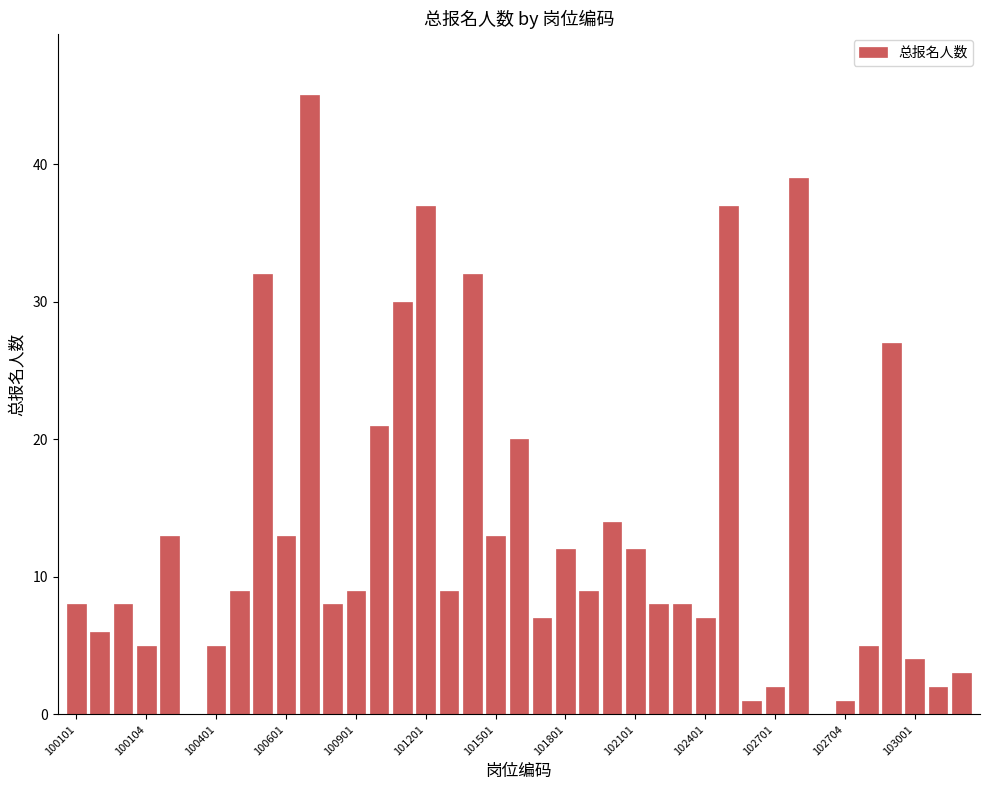

What is the sum of all values?

521